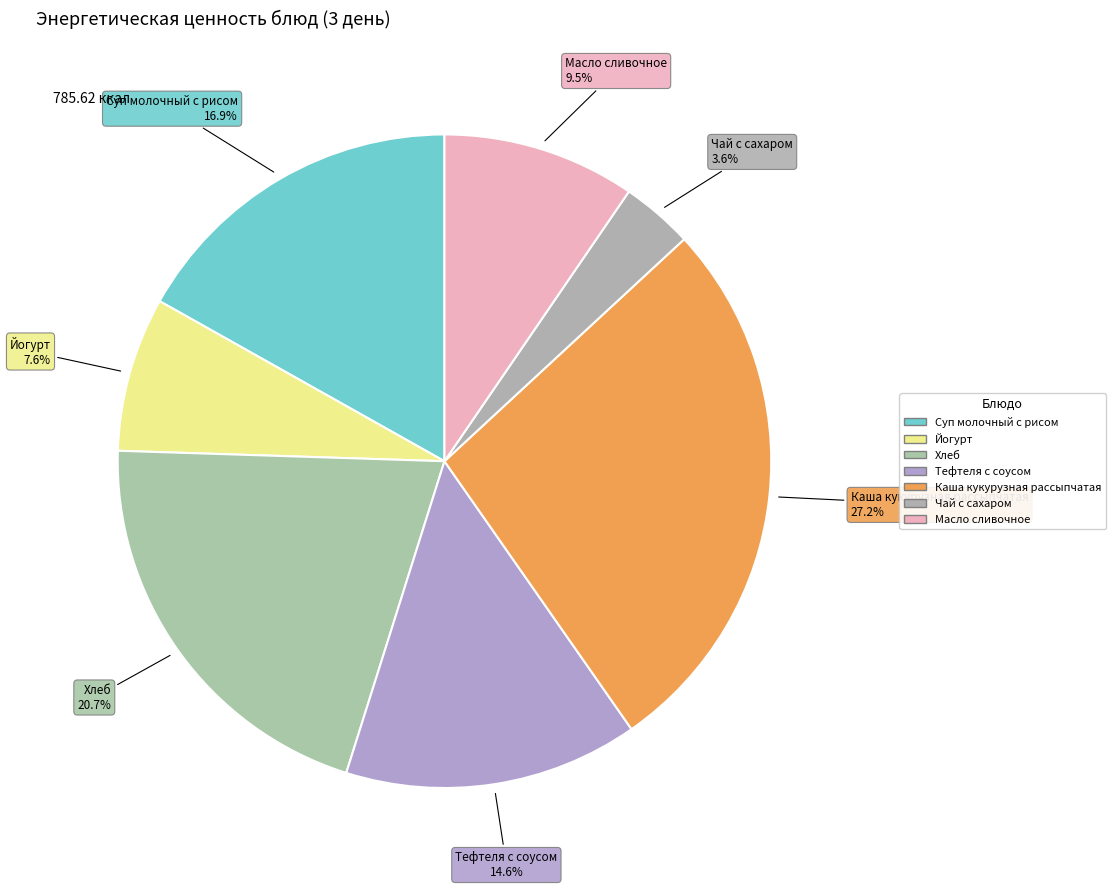

To the nearest percent, what portion does Каша кукурузная рассыпчатая represent?

27%